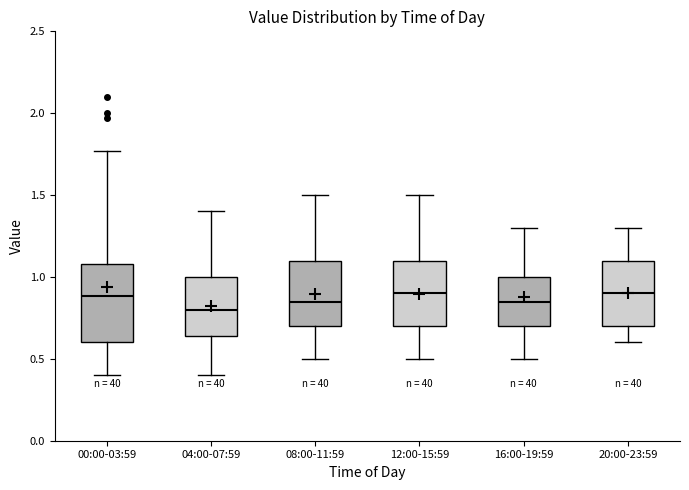

Which box is the tallest, from its lower edge to its upper edge?

00:00-03:59